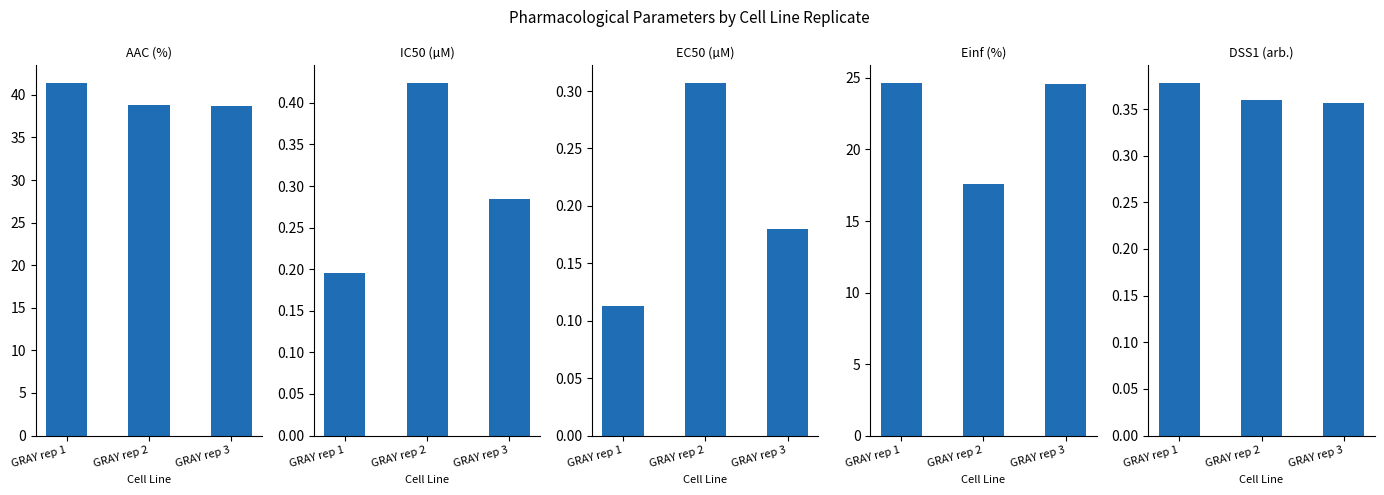

What is the value of the AAC (%) bar at the 1st from the left?

41.4